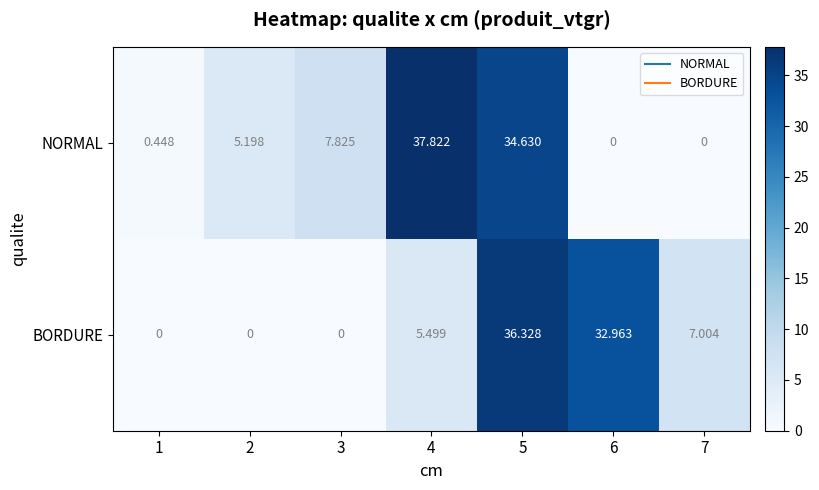

Rank the series at 5 from lowest to highest value.

NORMAL, BORDURE